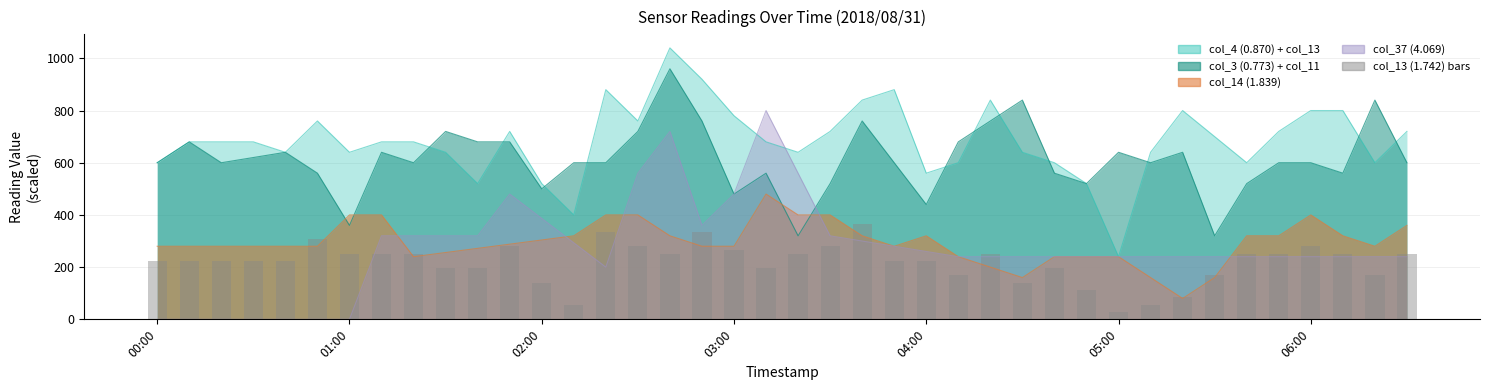

Which has a higher value, 10 or 00:00?

00:00